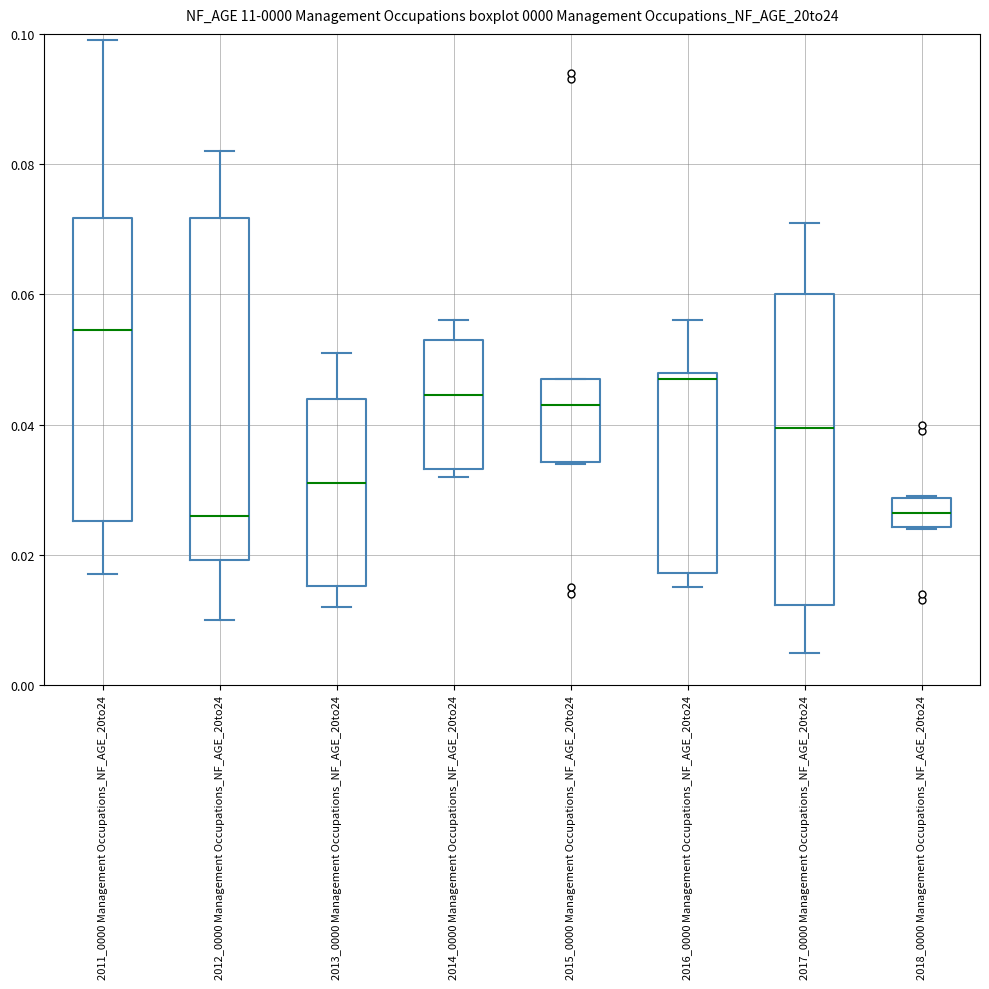

Which box's median line is the highest?

2011_0000 Management Occupations_NF_AGE_20to24